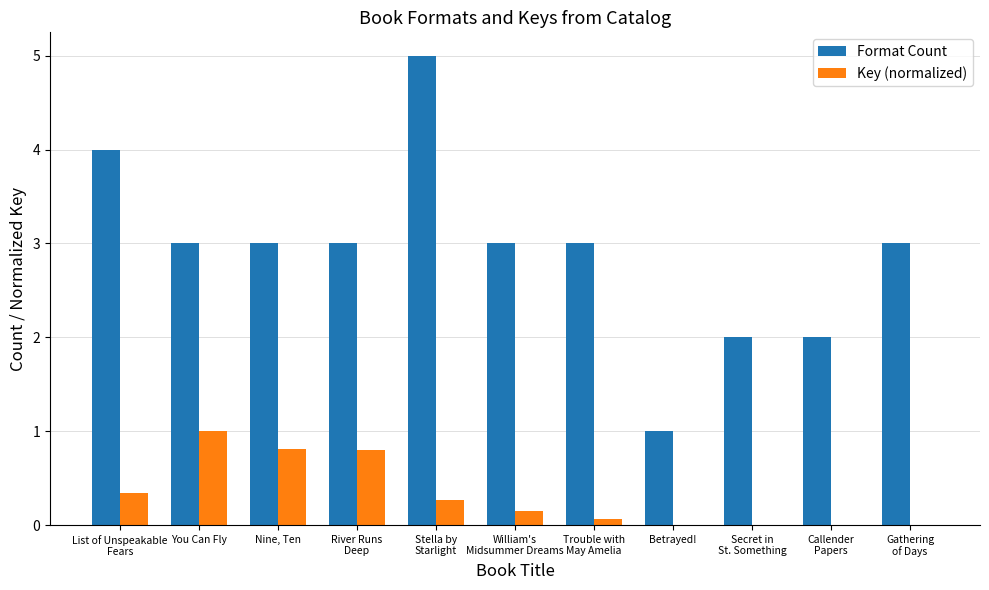

How many series are shown in this chart?

2